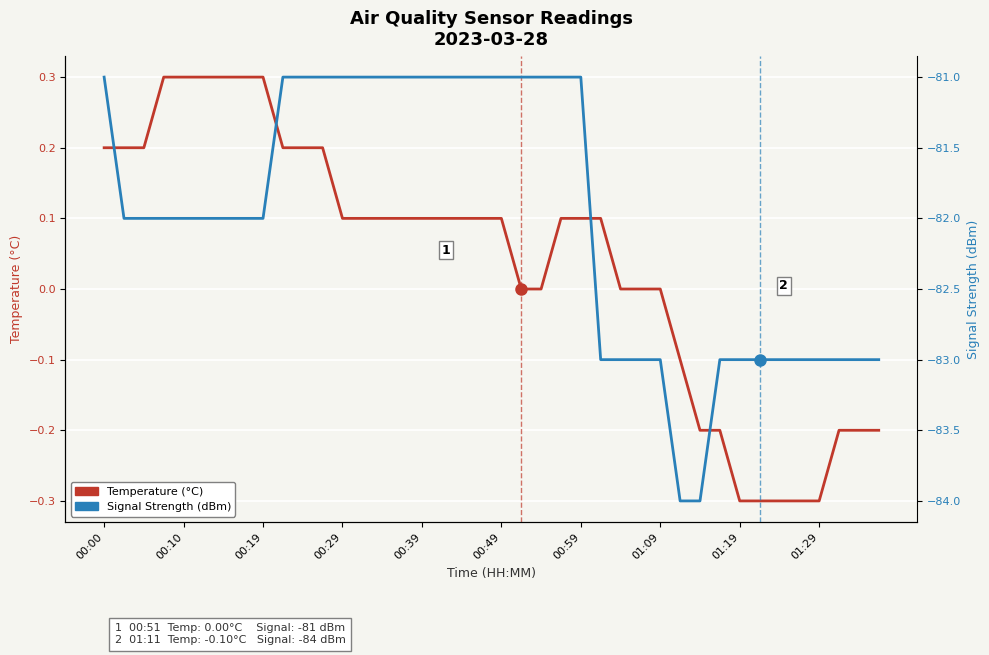

Which series has the largest total across all categories?

Temperature (°C)